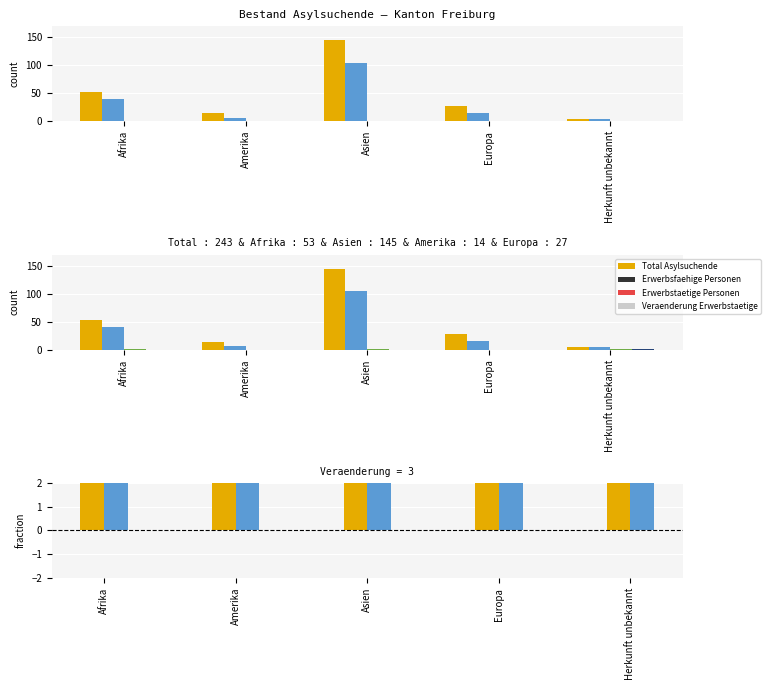

What is the sum of all Veraenderung Erwerbstaetige values?

1